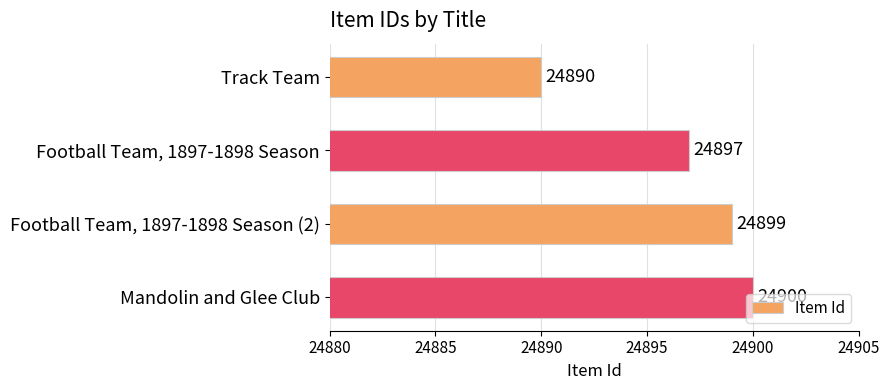

What is the sum of all values?

99586